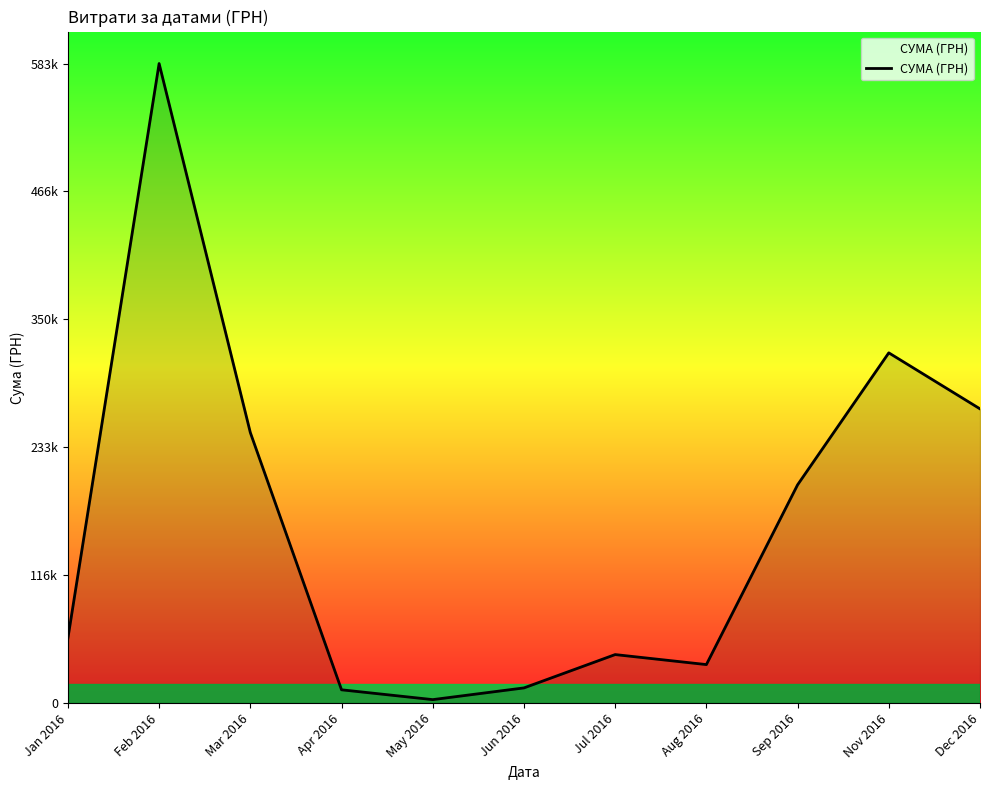

Where is the data nearest to the value 293356?

Dec 2016